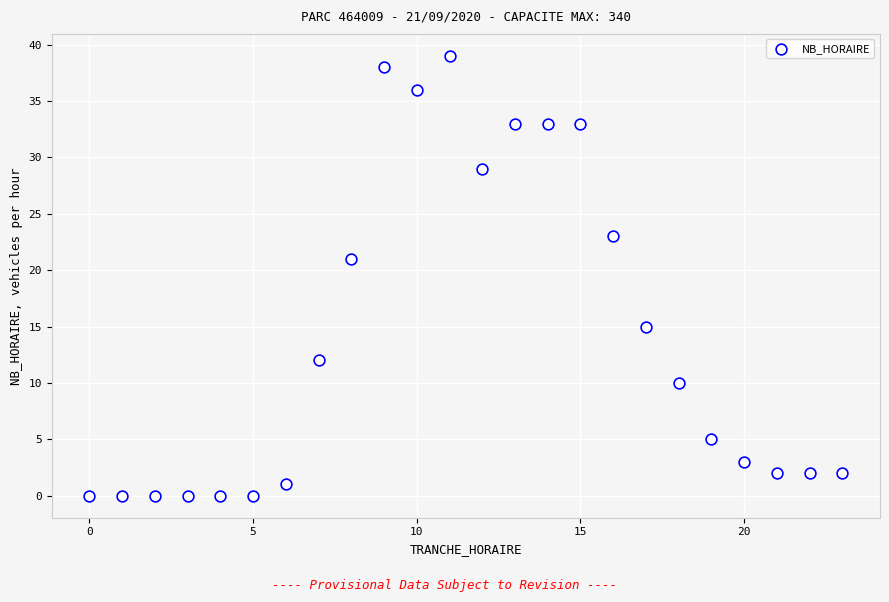

What Y value in the scatter plot is closest to 19?

21